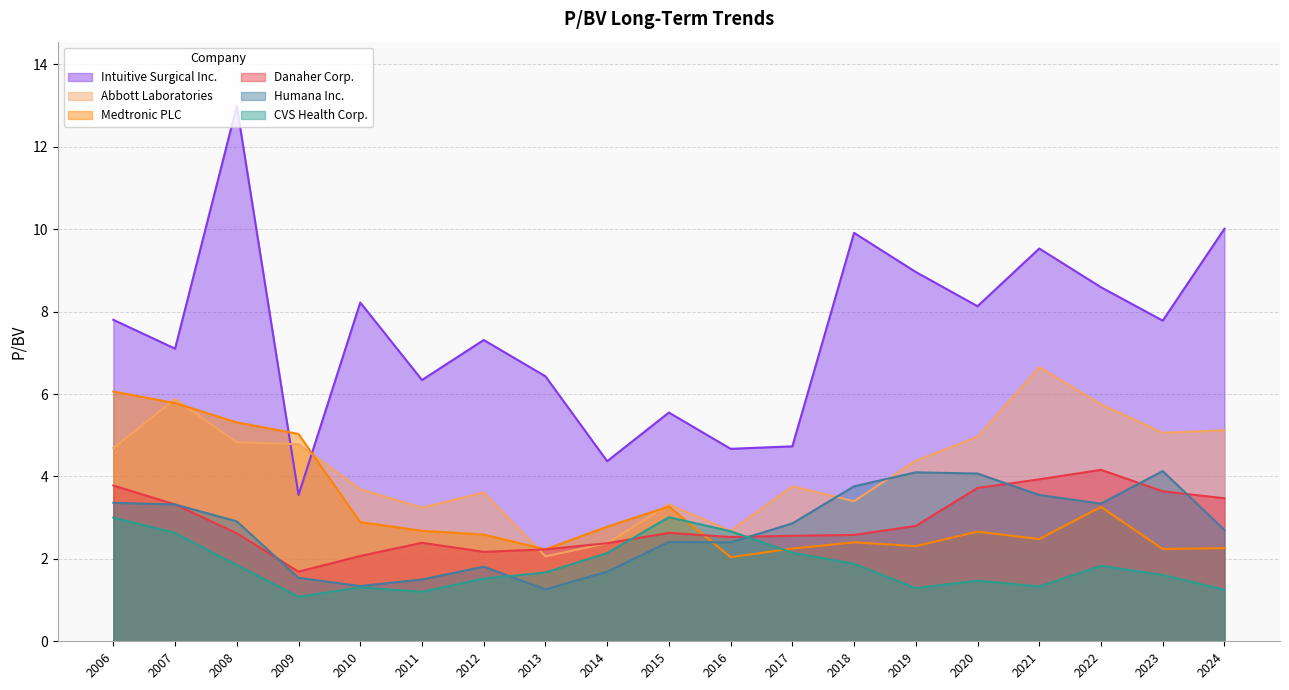

What are all the series names shown in the legend?

Intuitive Surgical Inc., Abbott Laboratories, Medtronic PLC, Danaher Corp., Humana Inc., CVS Health Corp.